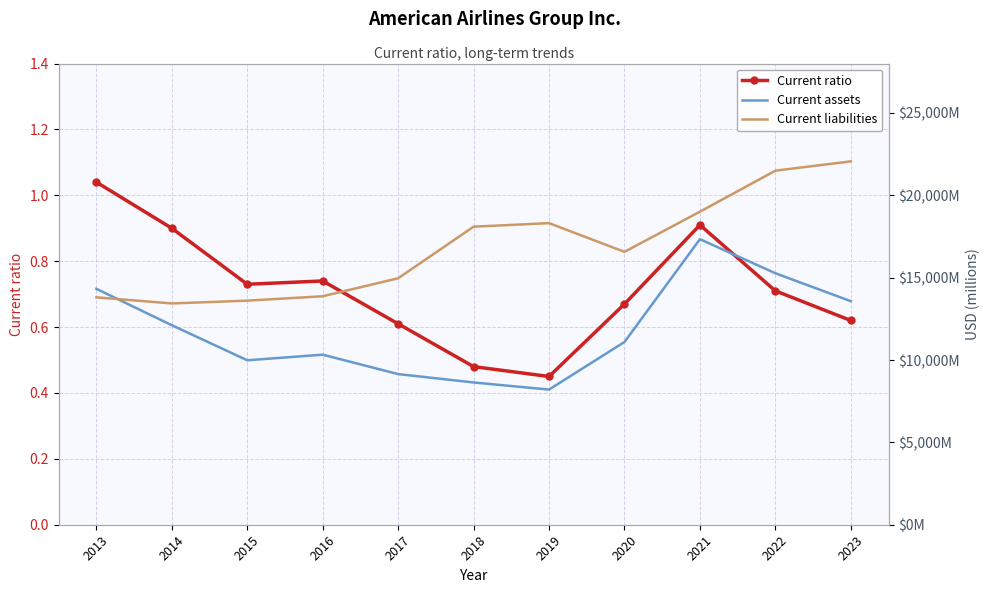

In Current ratio, how many points are higher than both neighbors (excluding endpoints)?

2